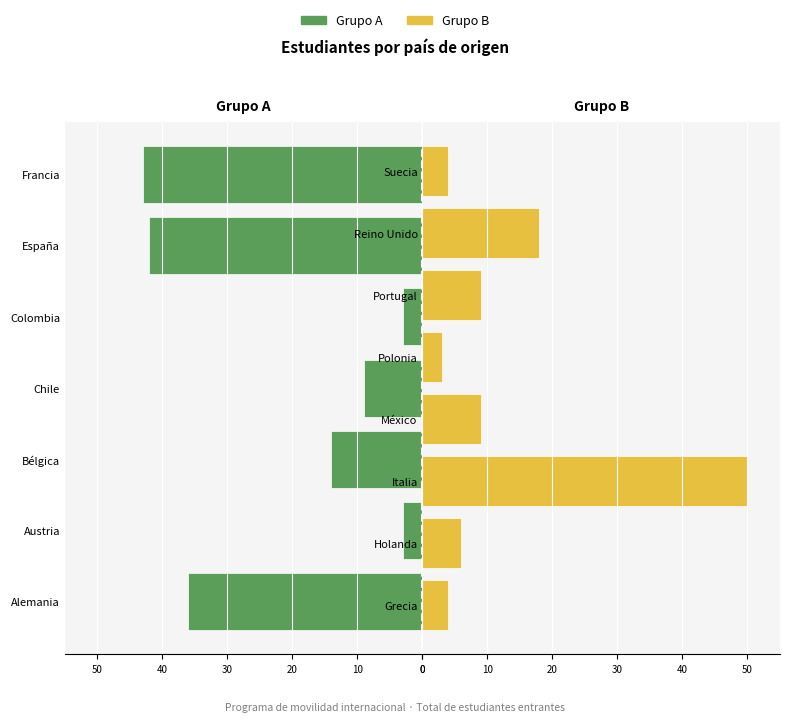

Where does the data first go above 9?

Alemania